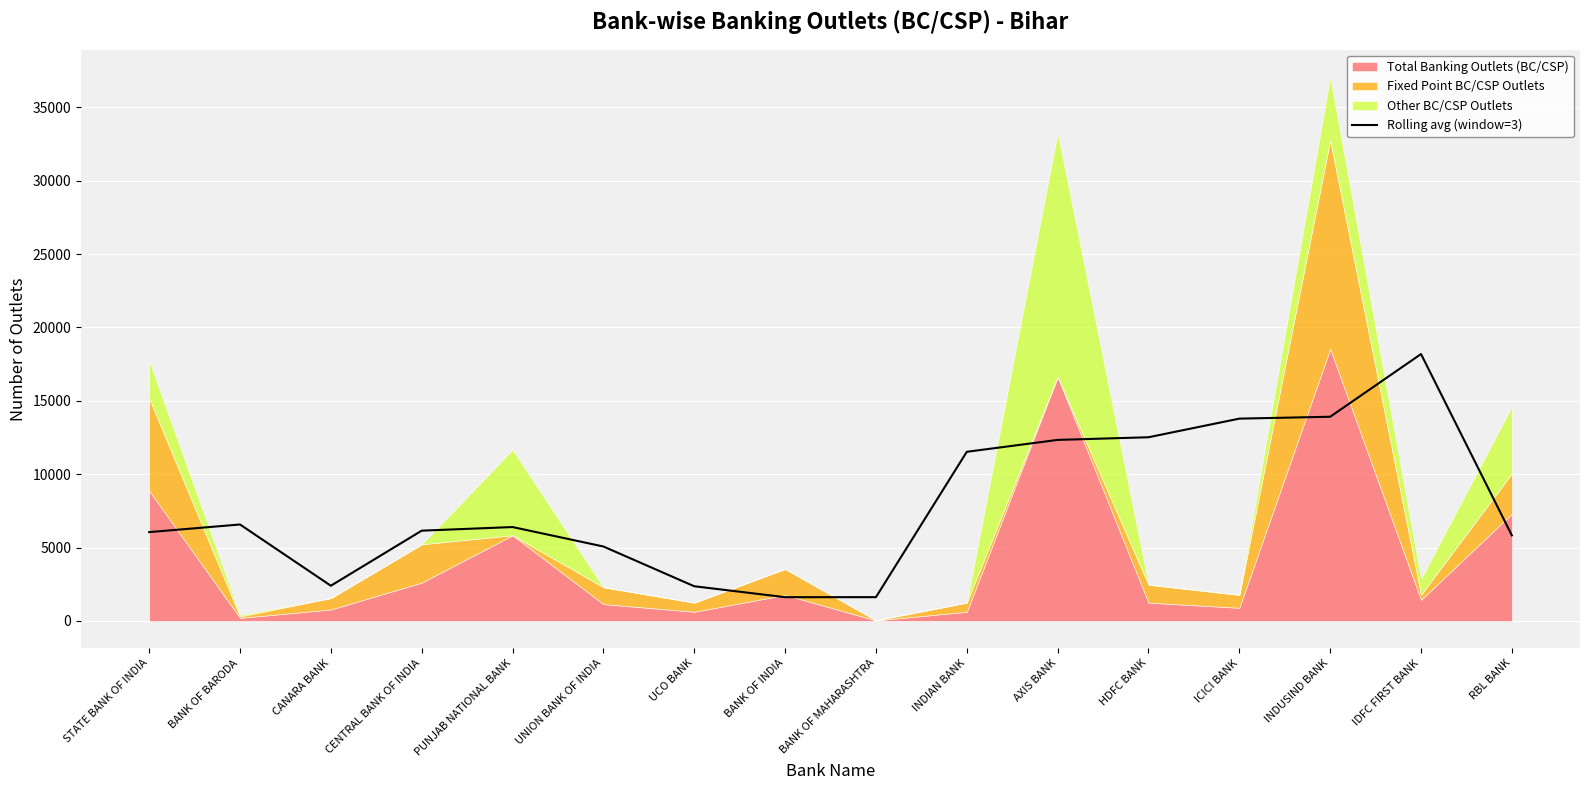

Where is Rolling avg (window=3) nearest to the value 9903?

INDIAN BANK